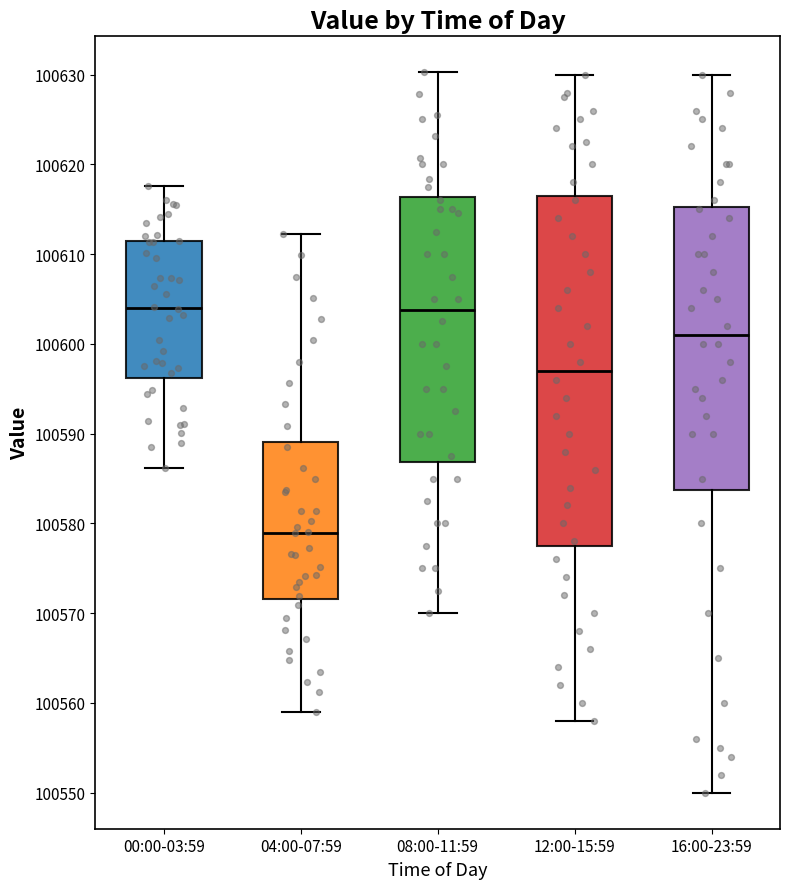

Where is the upper edge of the box for 16:00-23:59 on the y-axis? The values are not printed on the chart, so give them approximately, as read against the axis.

100615